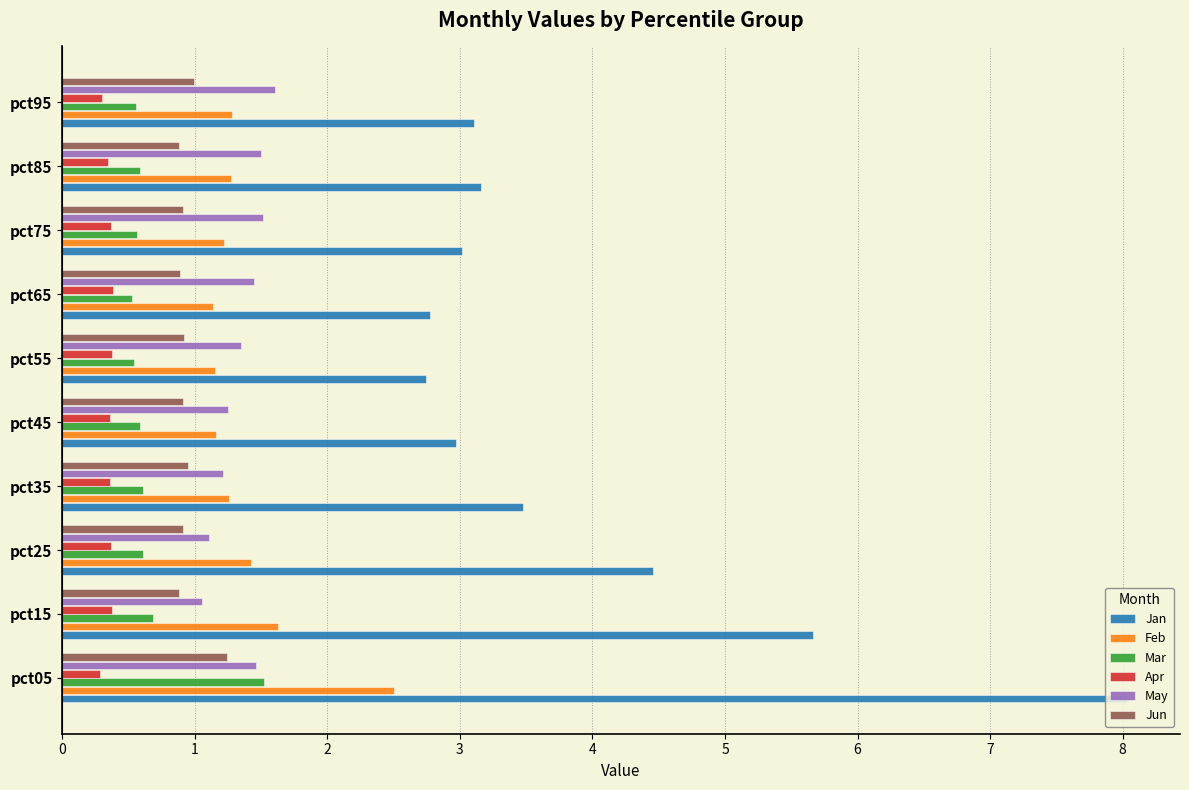

Is it true that May equals 0.6 at pct85?

False